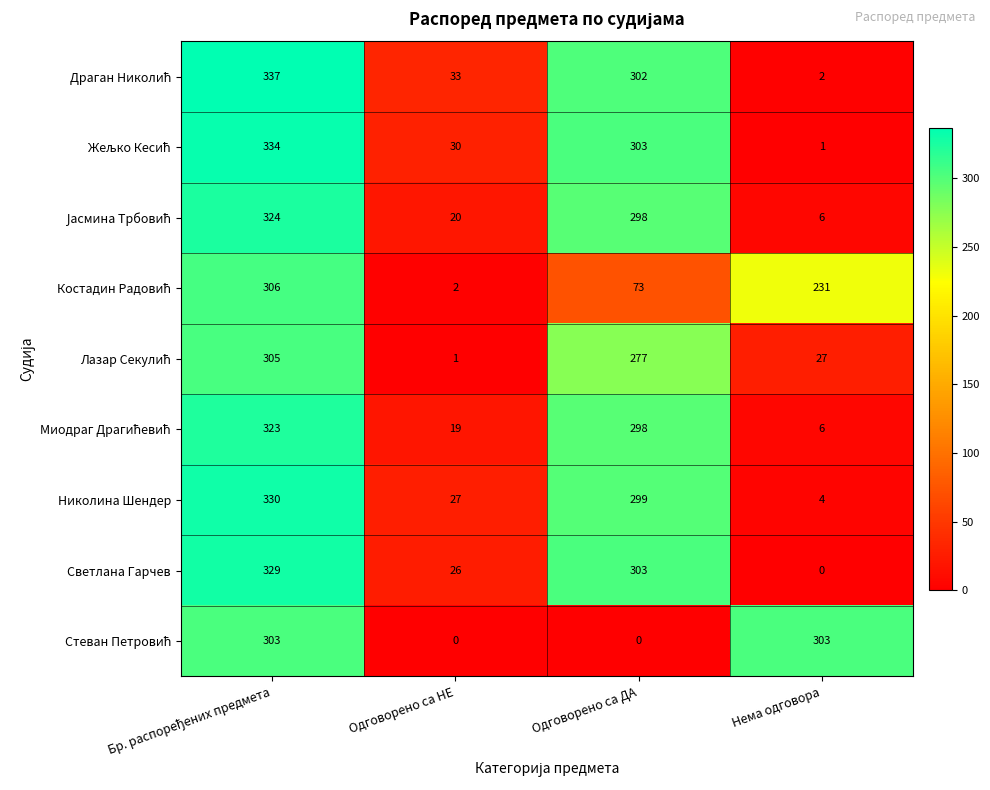

What is the sum of all Светлана Гарчев values?

658